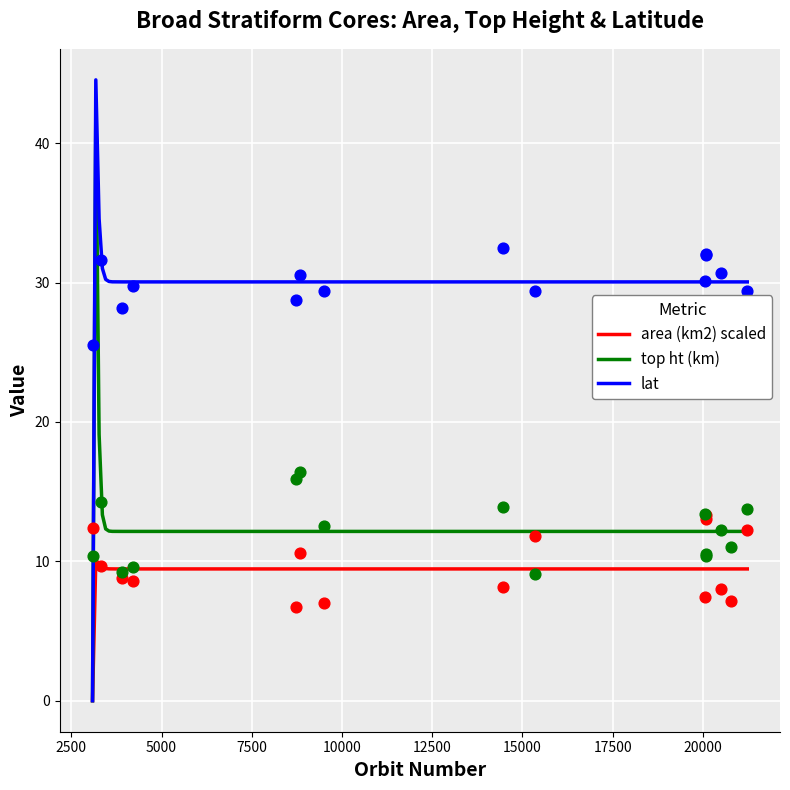

Which series reaches the minimum Y coordinate?

area (km2)